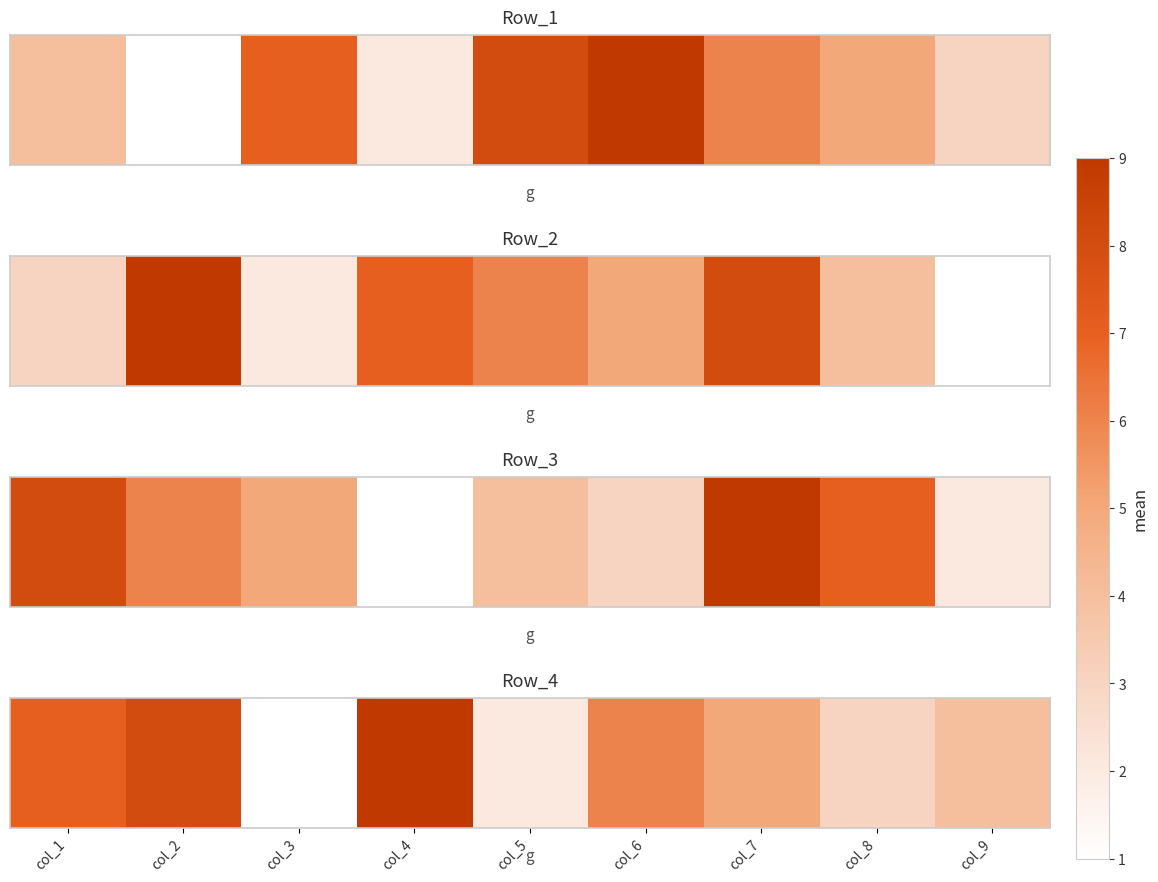

At which label is the value closest to 5?

col_7